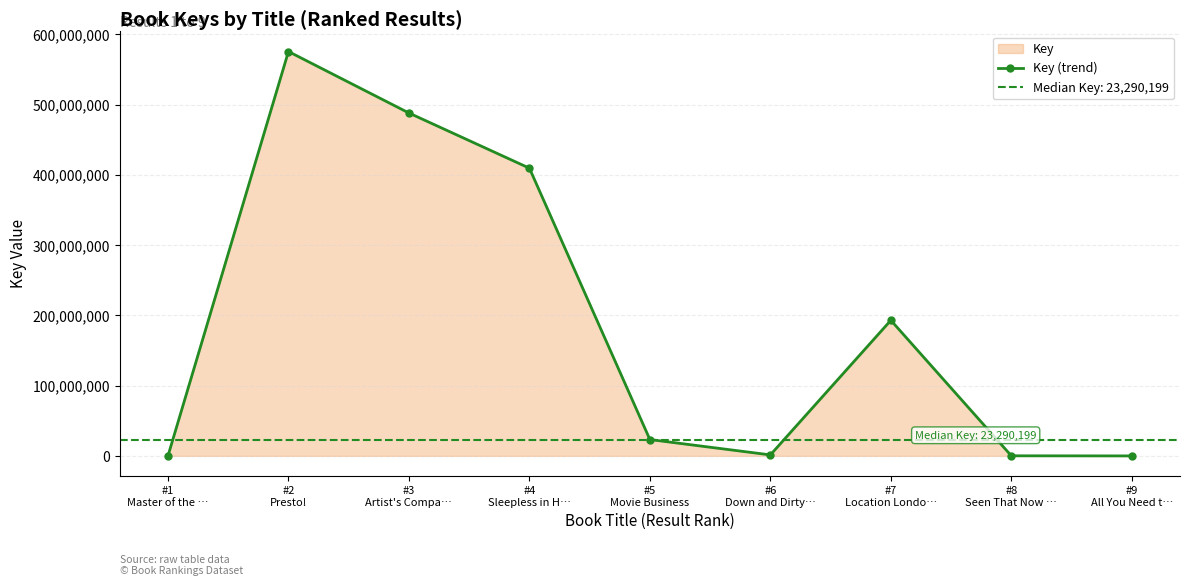

List the labels in order of value, largest first.

#2
Presto!, #3
Artist's Compa…, #4
Sleepless in H…, #7
Location Londo…, #5
Movie Business, #6
Down and Dirty…, #8
Seen That Now …, #9
All You Need t…, #1
Master of the …